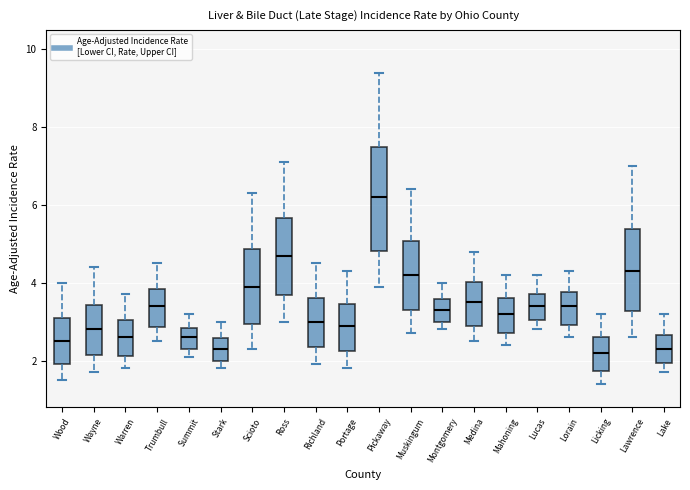

Which box is the tallest, from its lower edge to its upper edge?

Pickaway